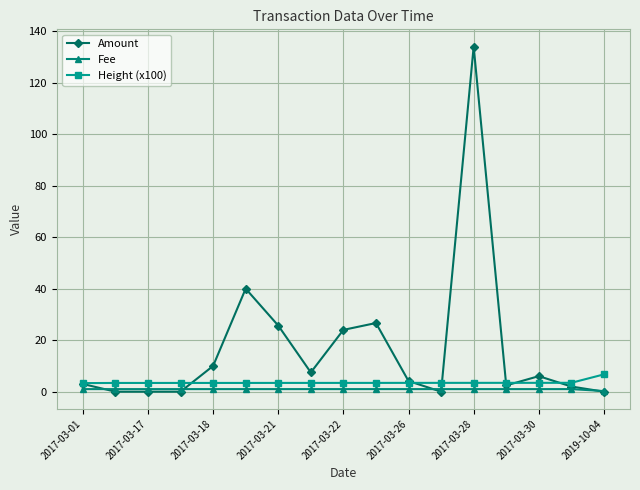

Which series has the largest range (max minus min)?

Amount